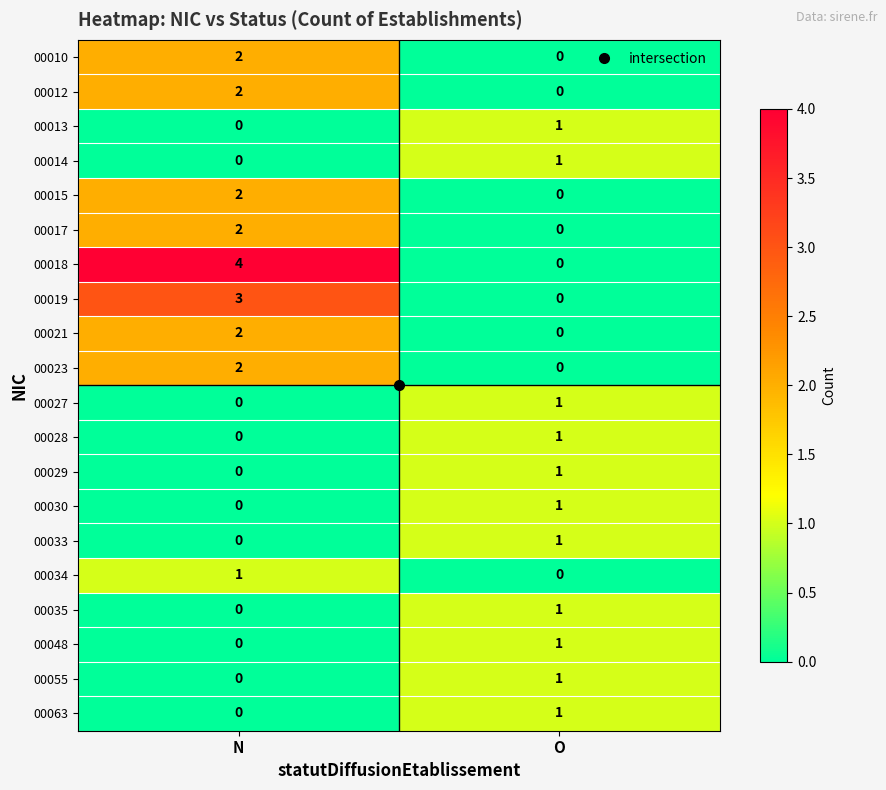

The value of 00055 at O is 2. True or false?

False